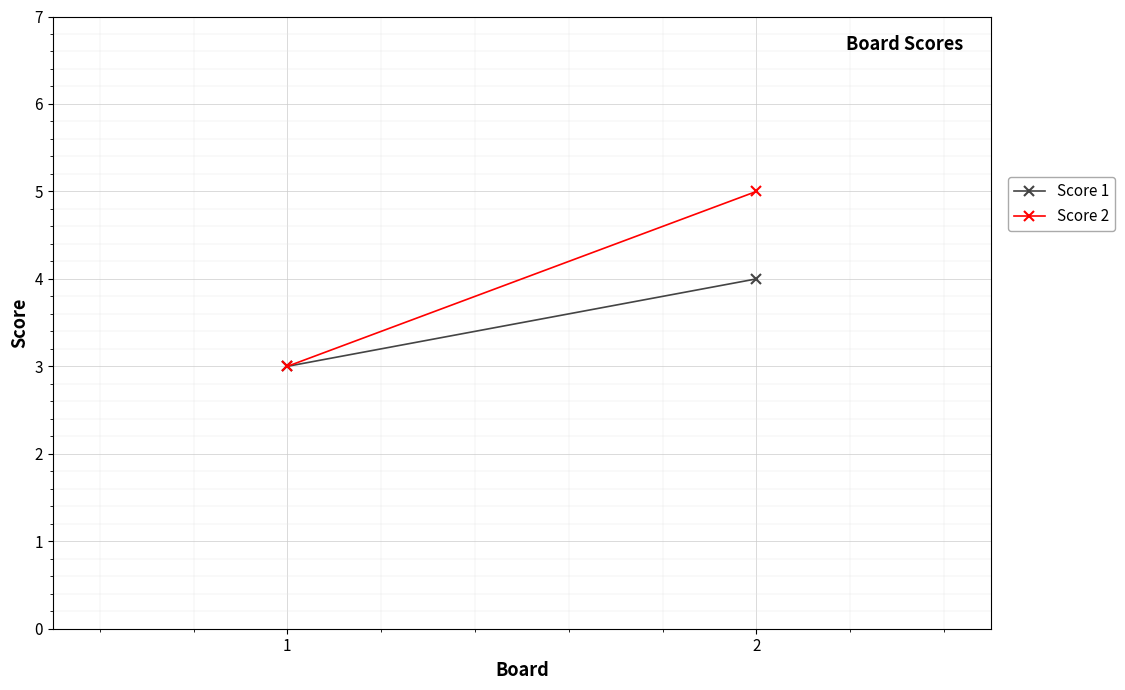

What is the approximate value of Score 2 at 1?

3